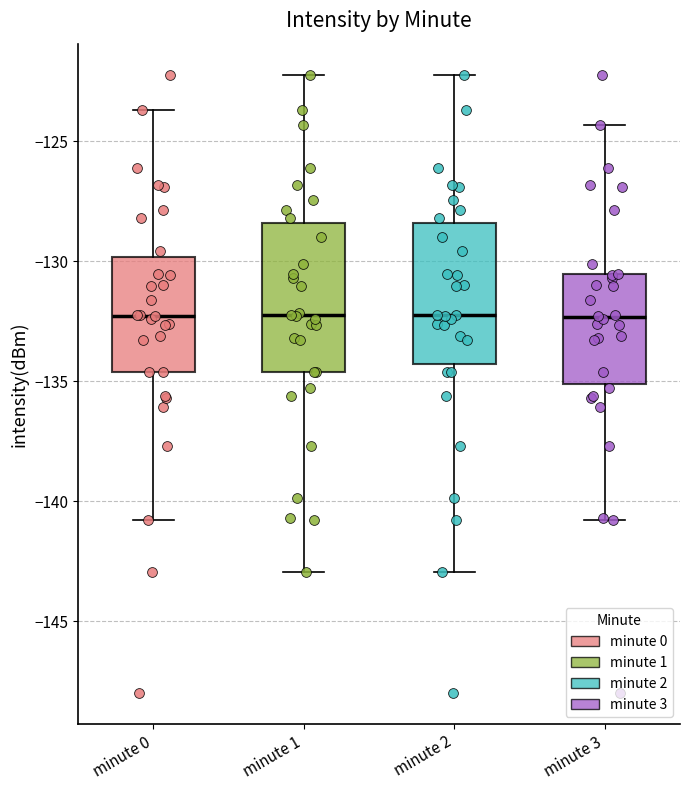

Reading left to right, read every box against the y-axis: the position of its median line, the range the box covers, and the ends of its whiskers. The values are not printed on the chart, so give them approximately, as read against the axis.

minute 0: median -132.5, box -134.5 to -130.0, whiskers -141.0 to -123.5
minute 1: median -132.5, box -134.5 to -128.5, whiskers -143.0 to -122.0
minute 2: median -132.0, box -134.5 to -128.5, whiskers -143.0 to -122.0
minute 3: median -132.5, box -135.0 to -130.5, whiskers -141.0 to -124.5